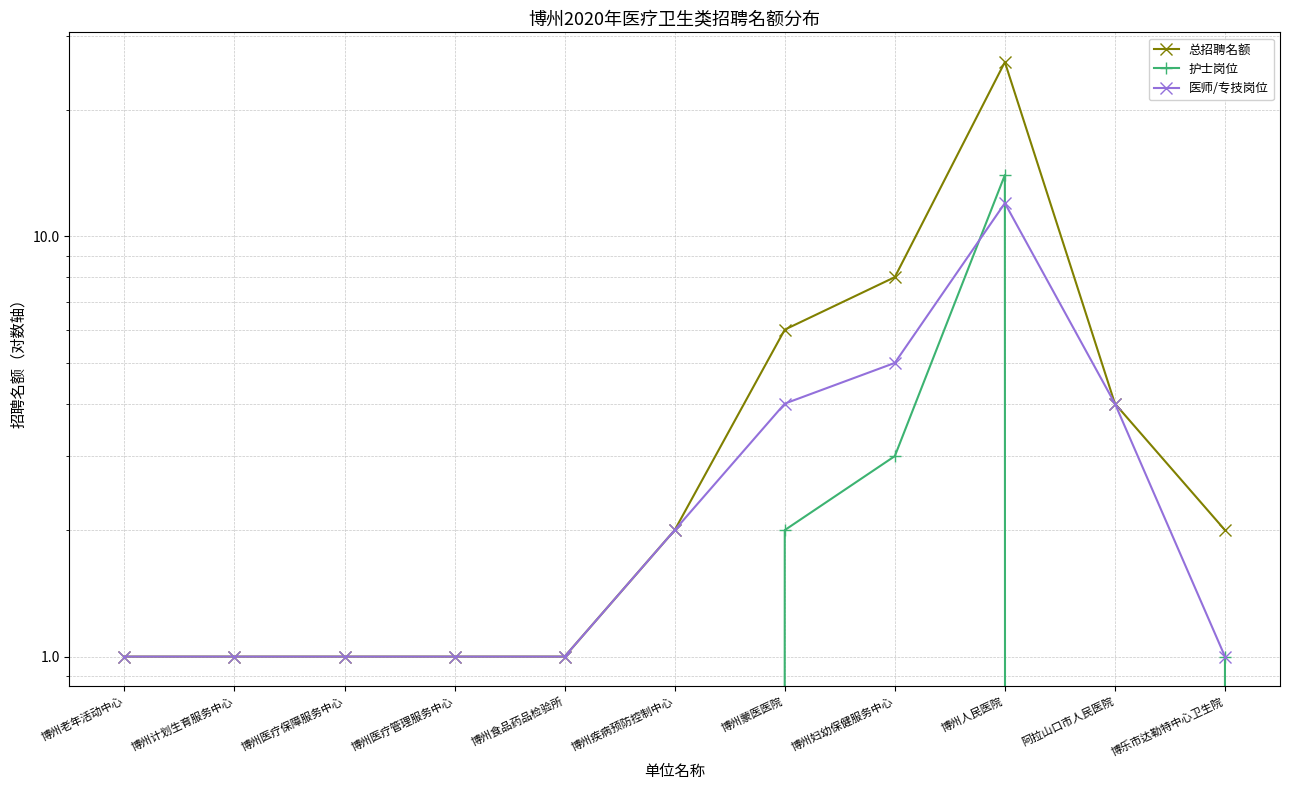

What is the label of the 5th point from the left?

博州食品药品检验所